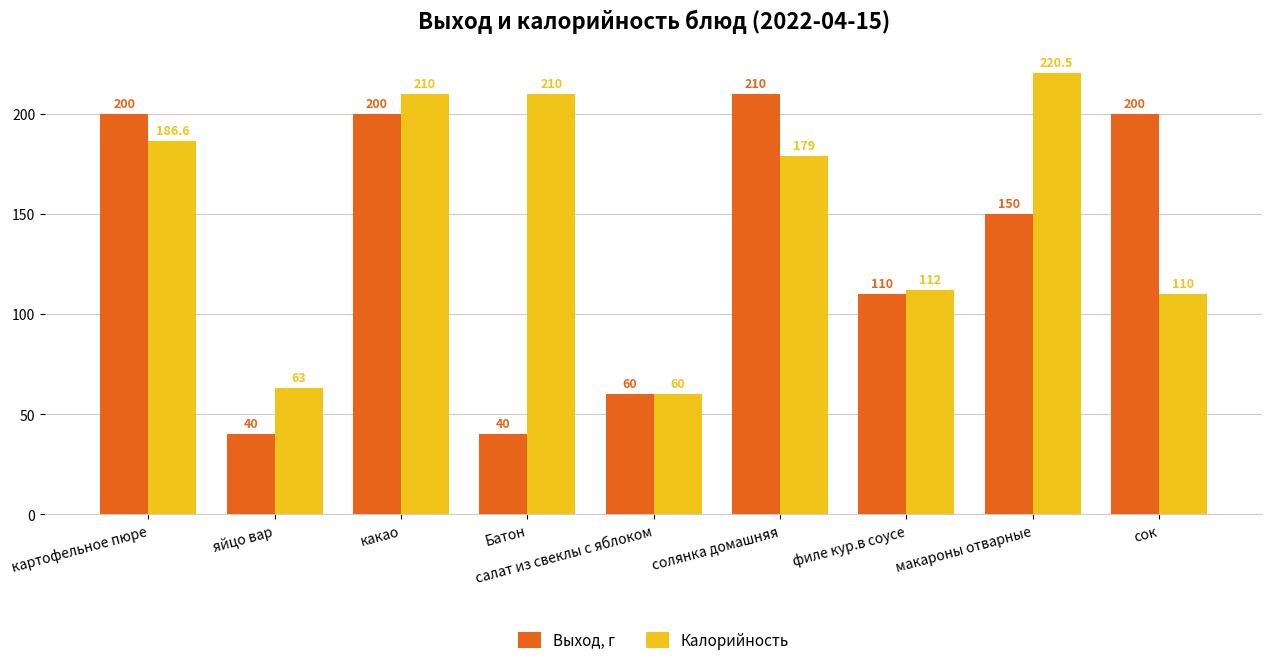

How many distinct data groups are displayed?

2